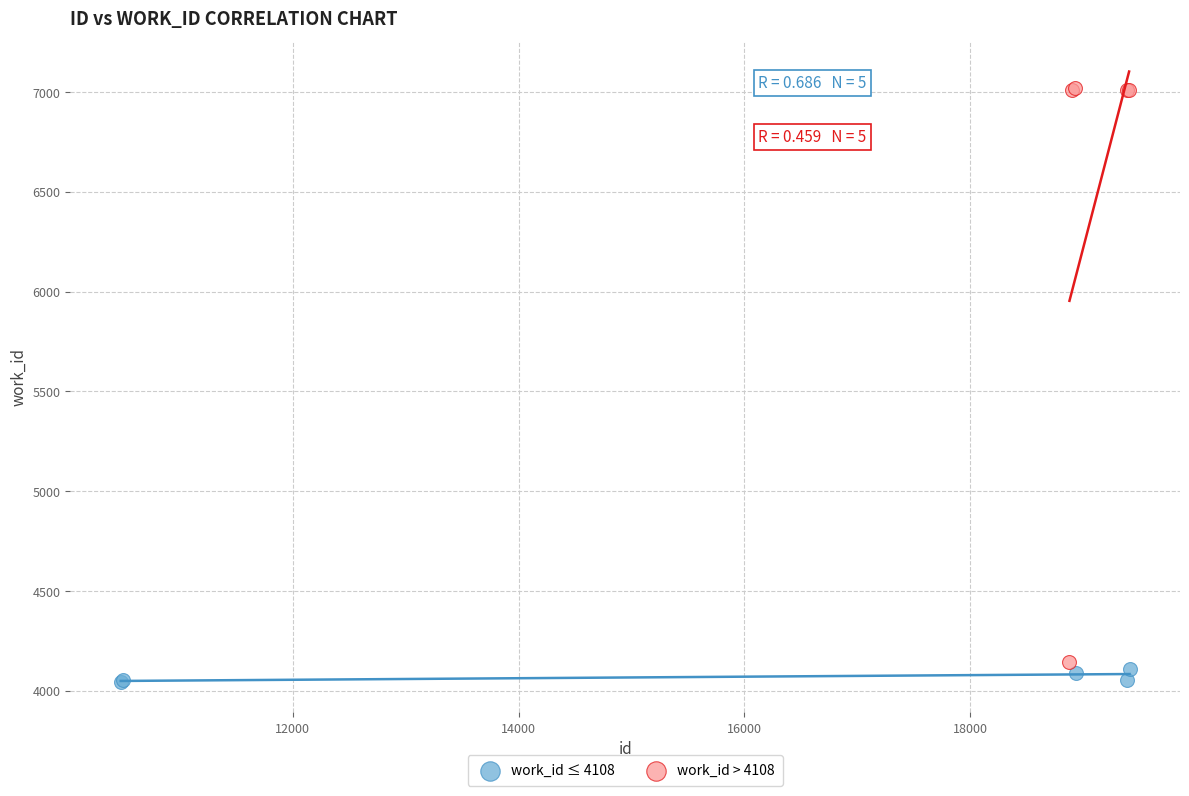

Which series contains the highest Y value?

work_id > 4108